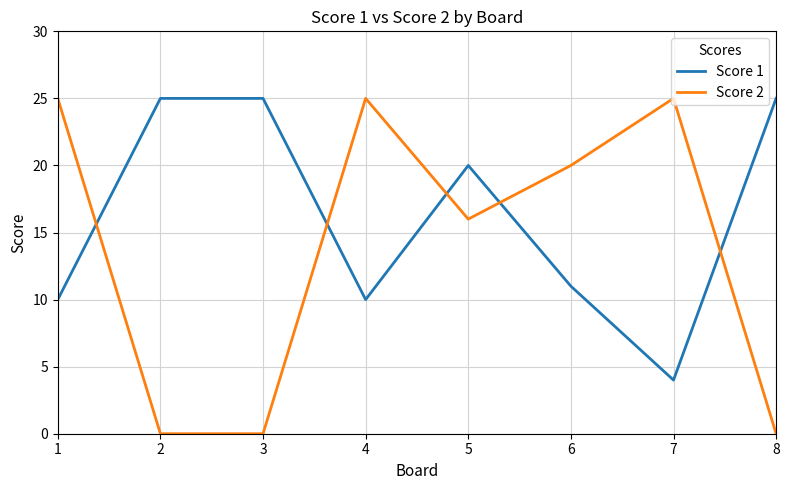

Does the chart display data point markers on the line(s)?

No